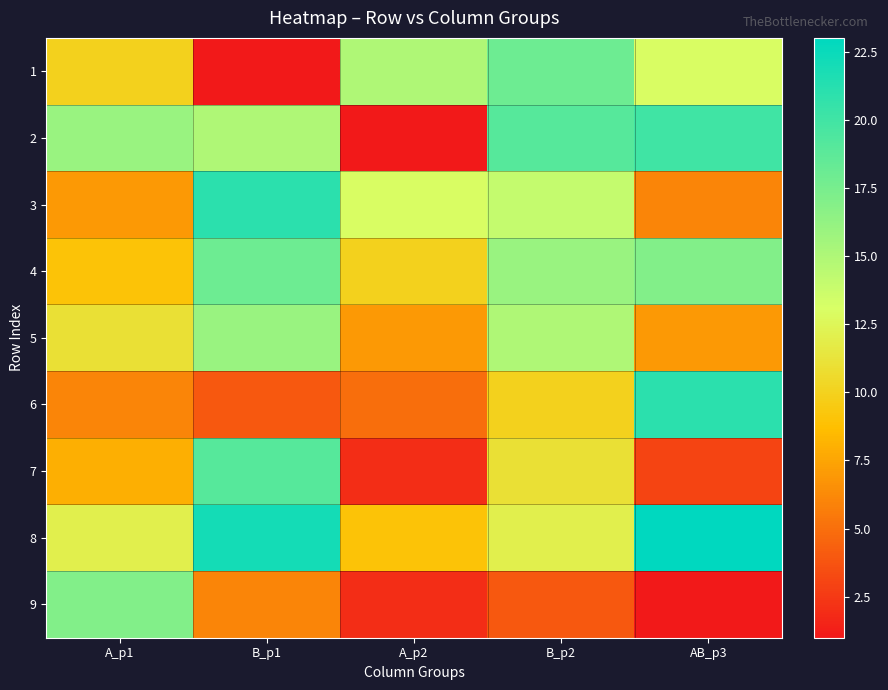

How many data points does each series have?

5